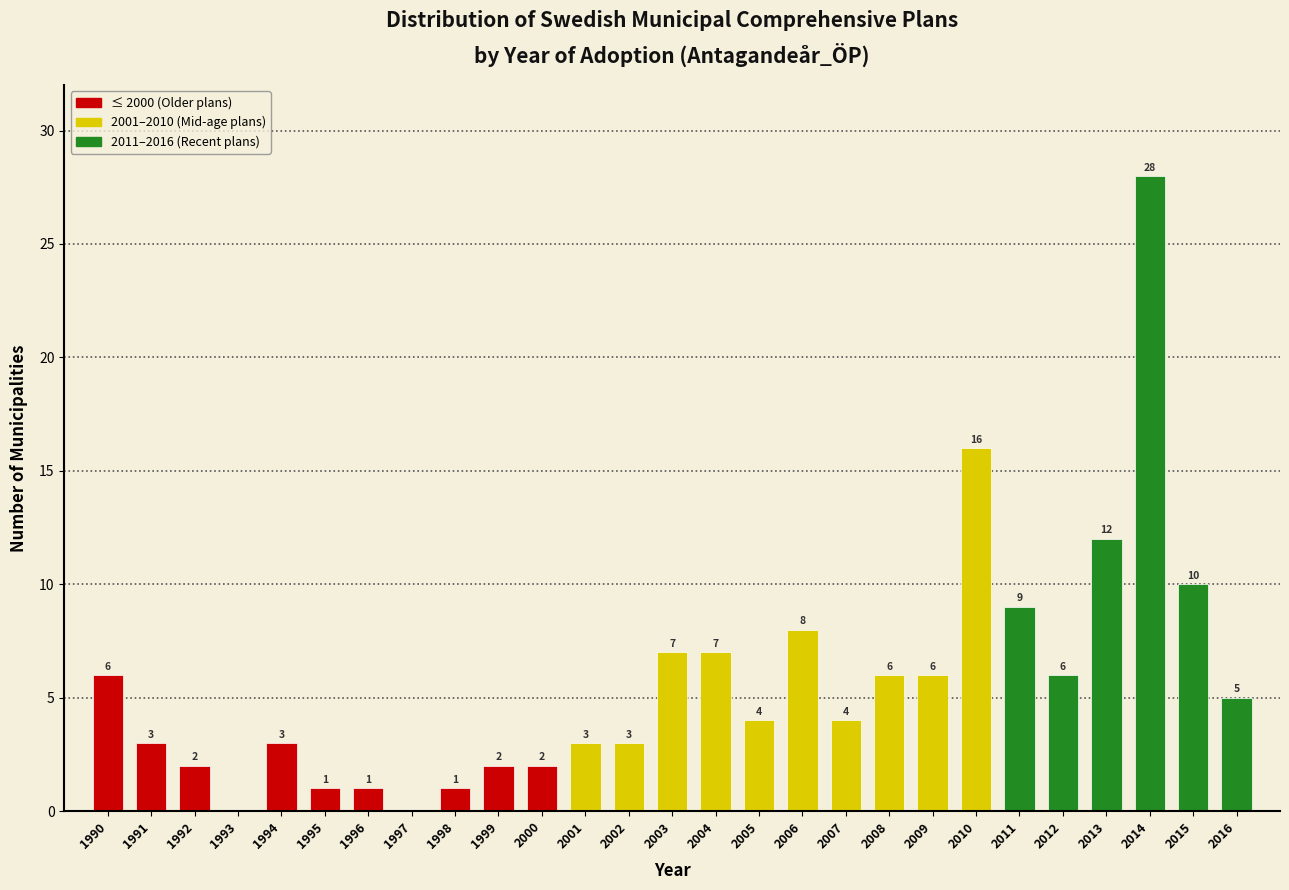

Reading right to left, extract all data points from this chart.

2016=5	2015=10	2014=28	2013=12	2012=6	2011=9	2010=16	2009=6	2008=6	2007=4	2006=8	2005=4	2004=7	2003=7	2002=3	2001=3	2000=2	1999=2	1998=1	1997=0	1996=1	1995=1	1994=3	1993=0	1992=2	1991=3	1990=6